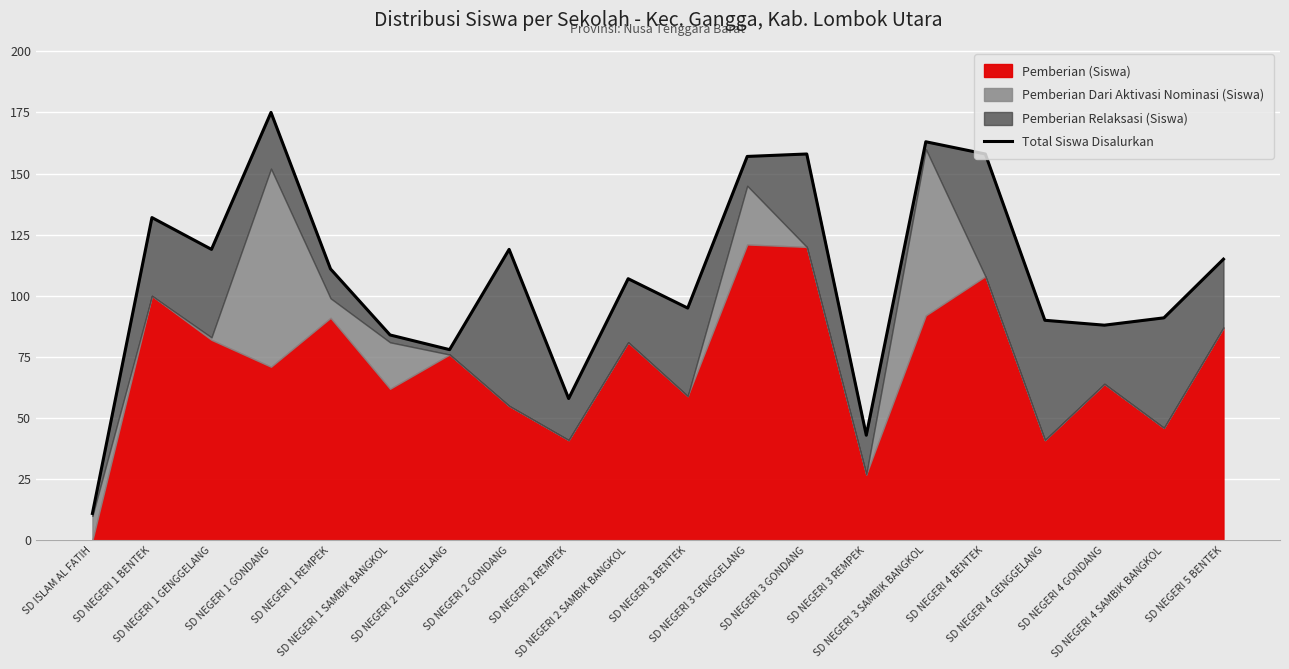

How many lines are shown in the chart?

1